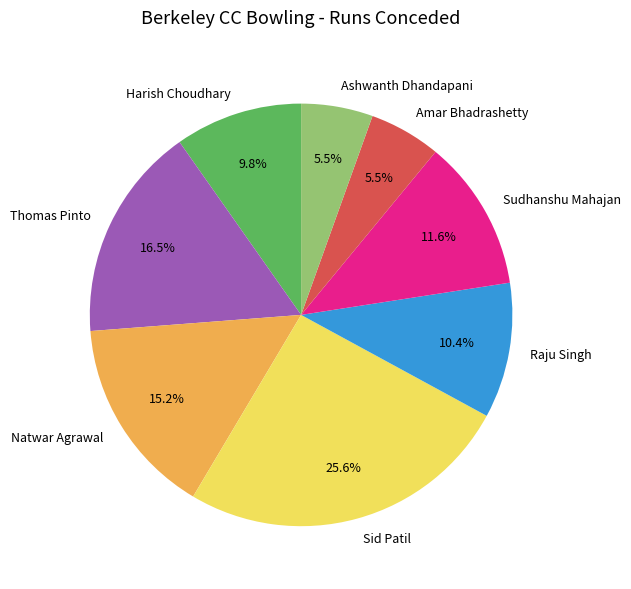

Does any single category account for the majority?

No